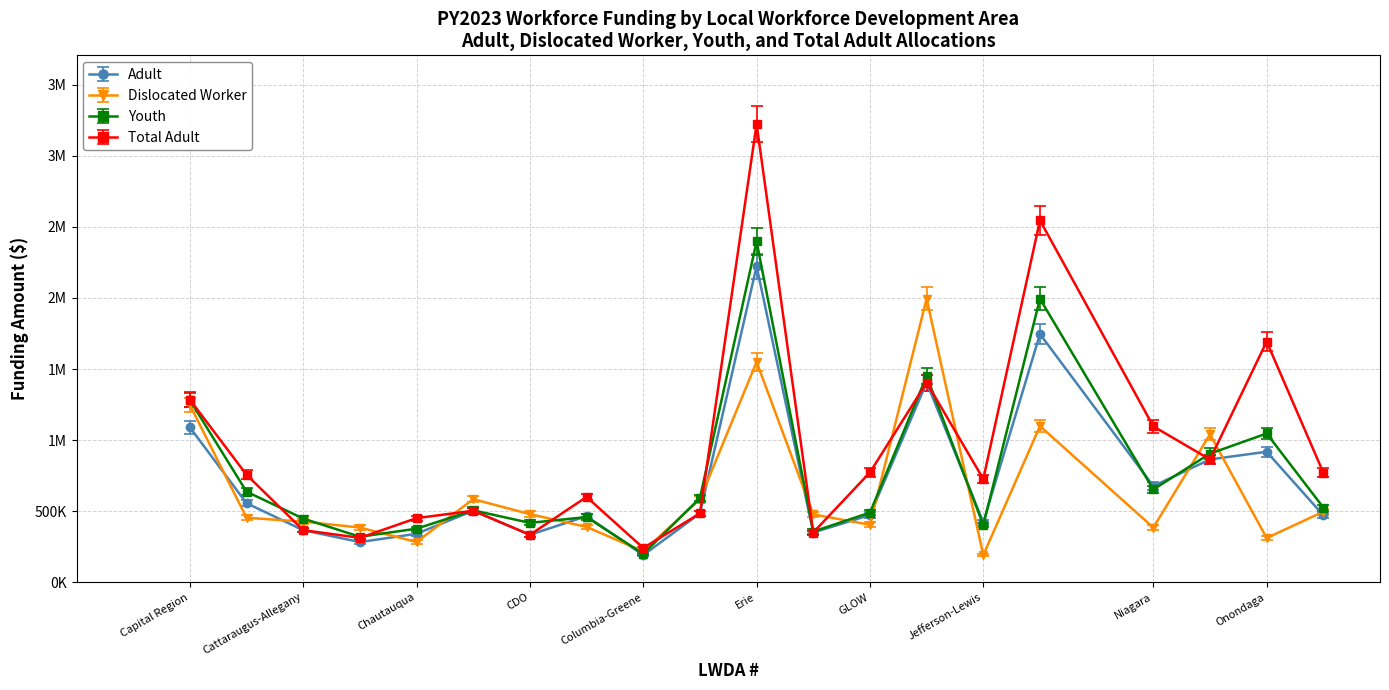

What are all the series names shown in the legend?

Adult, Dislocated Worker, Youth, Total Adult